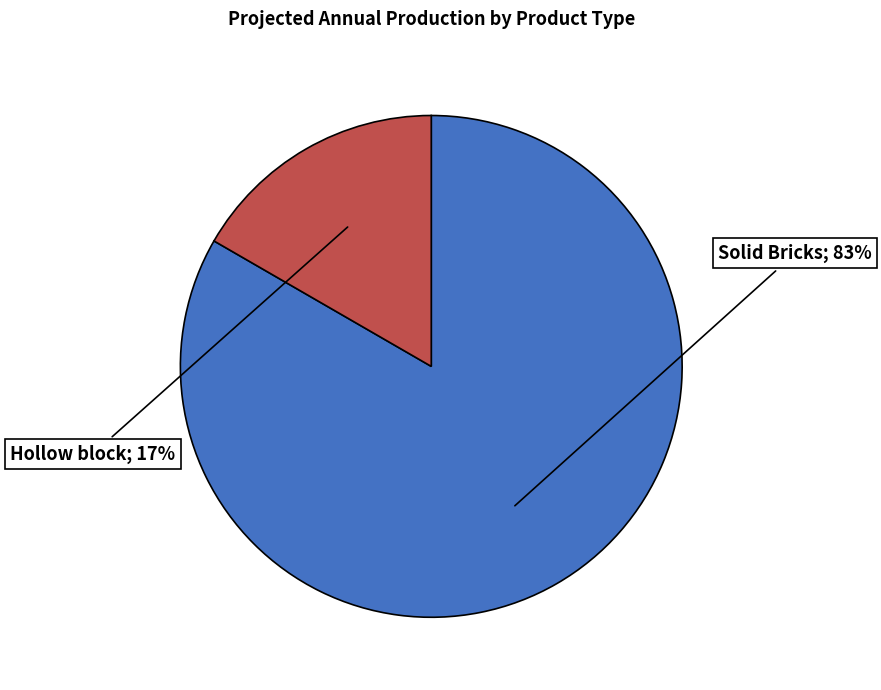

To the nearest percent, what is the average slice percentage?

50%